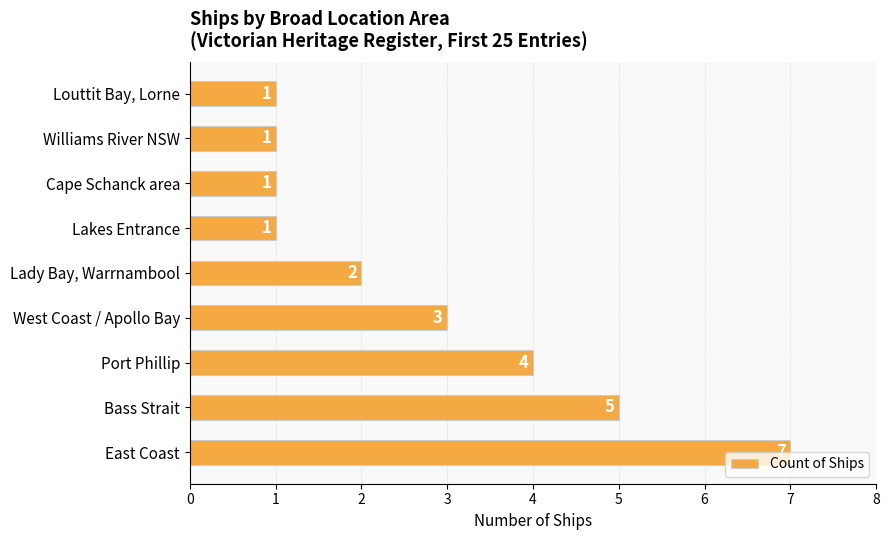

Is it true that the value at West Coast / Apollo Bay is 5?

False